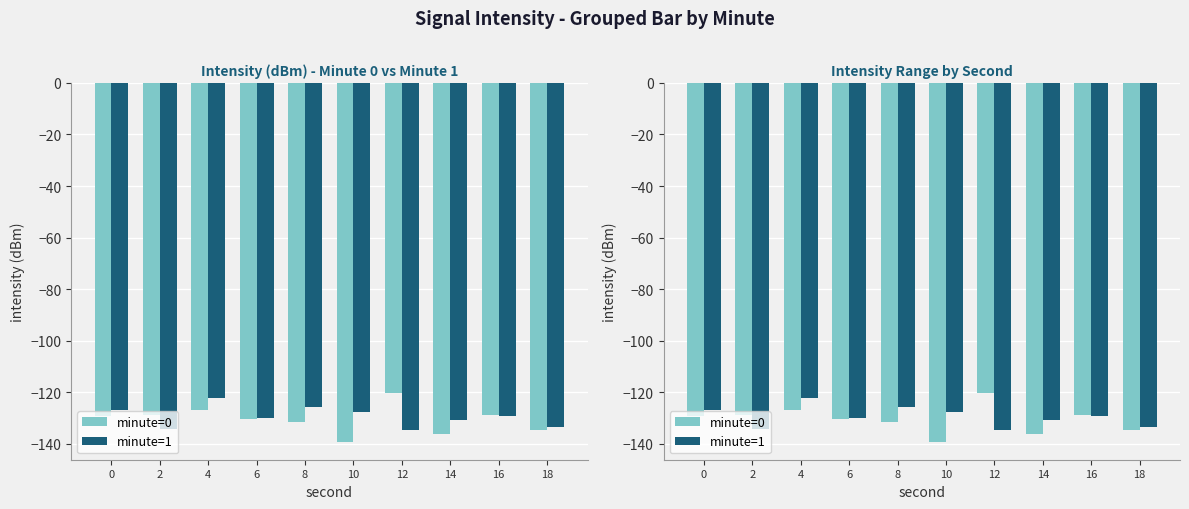

What is the difference between the maximum and minimum values in the minute=1 series?

12.5